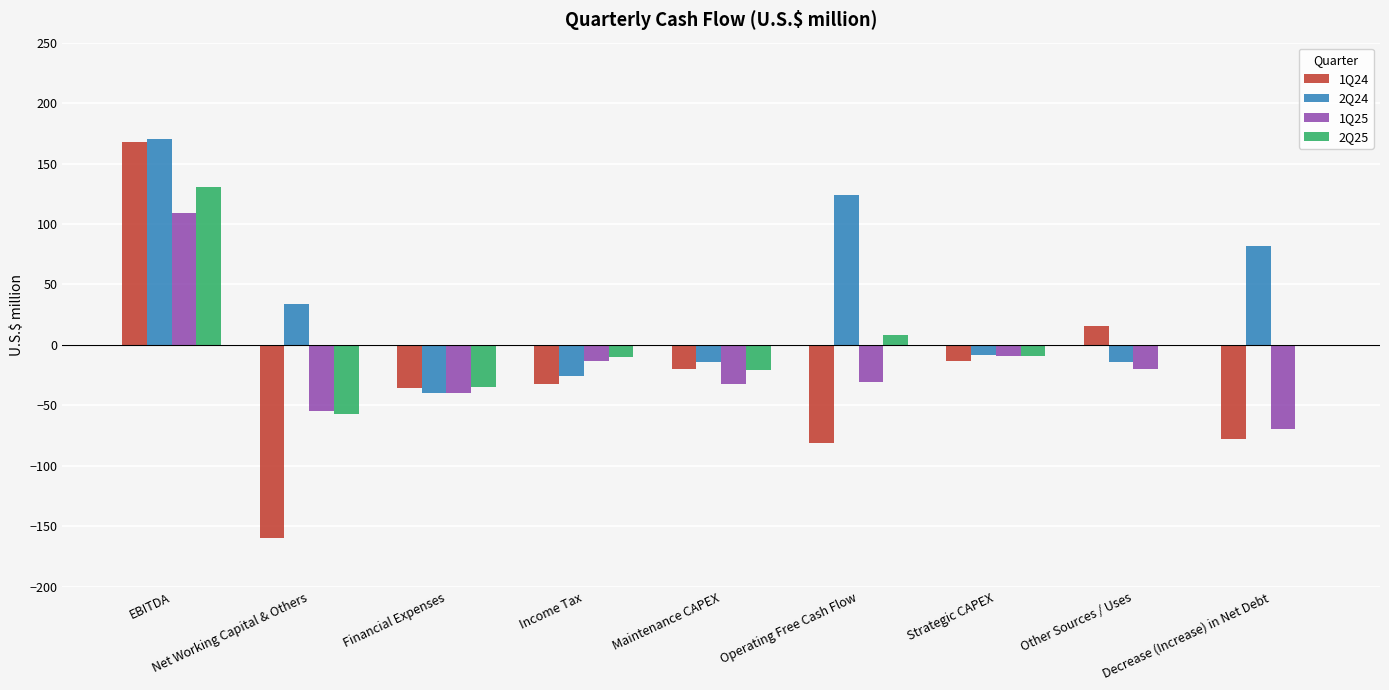

What is the greatest value displayed?

170